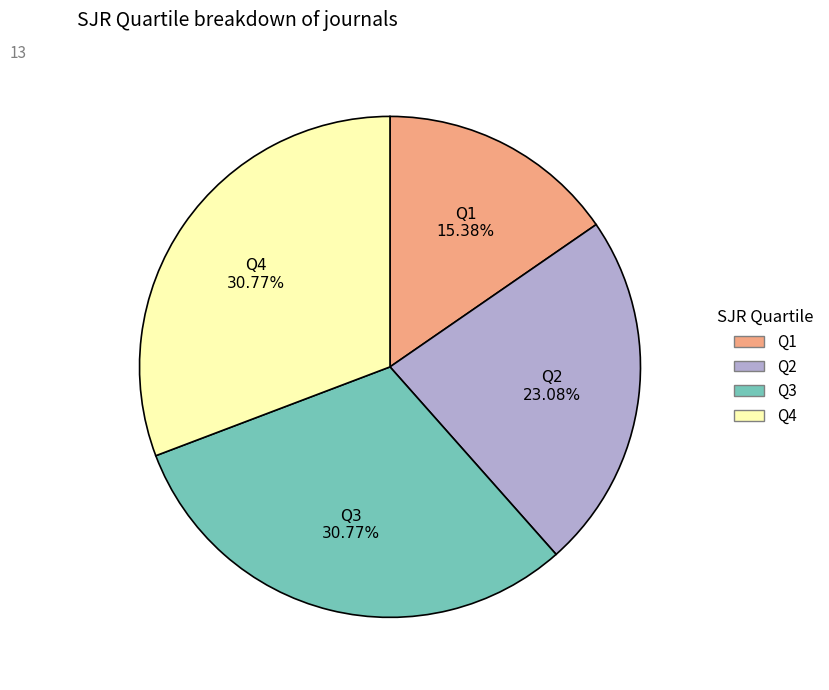

Between Q3 and Q2, which is larger?

Q3